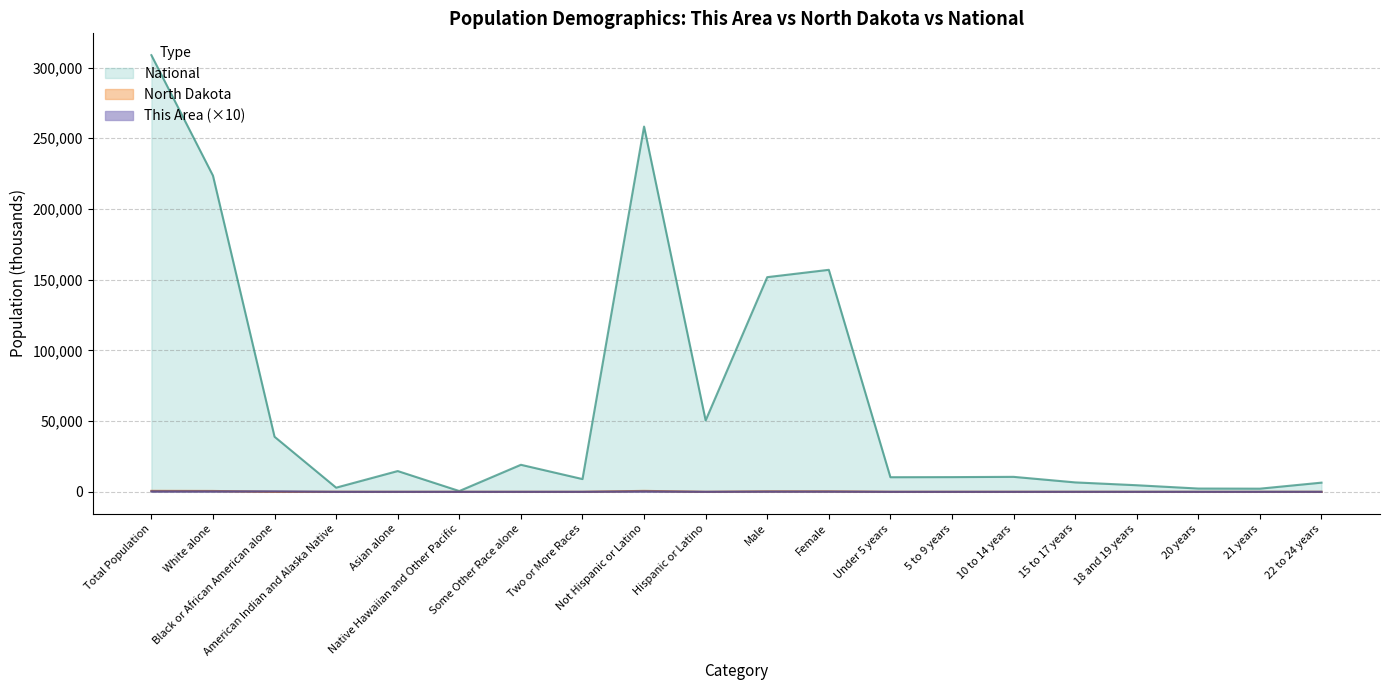

Which category has the lowest value across all series?

American Indian and Alaska Native